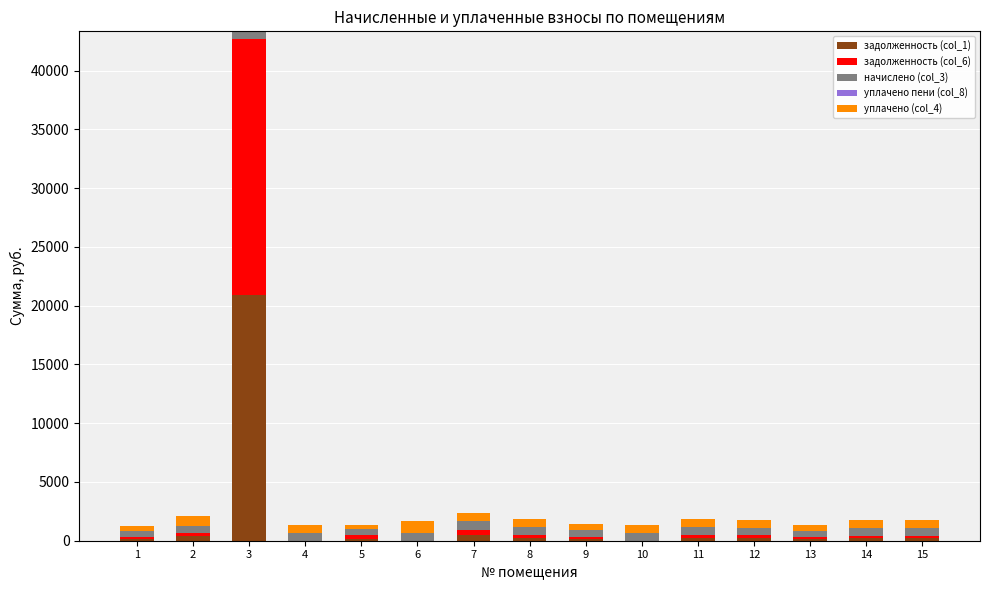

At which category is the sum across all series the highest?

3